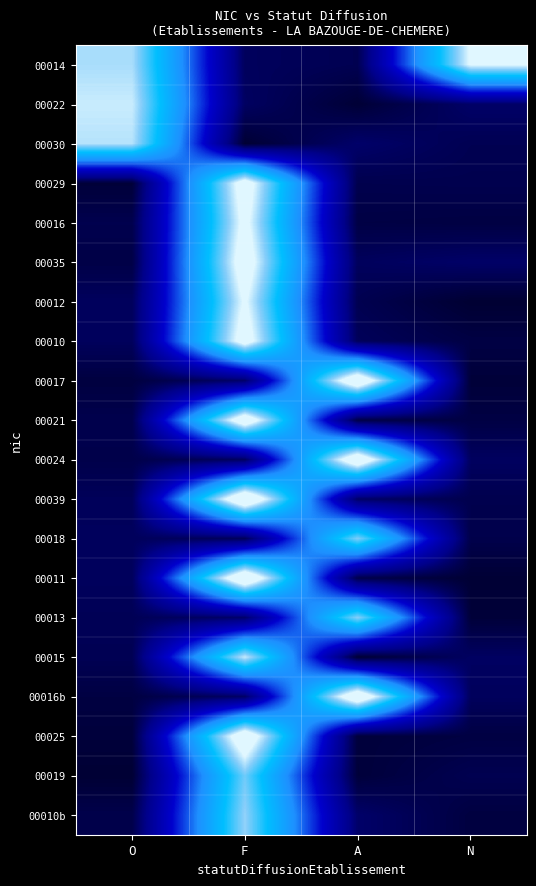

At which category is the sum across all series the highest?

F